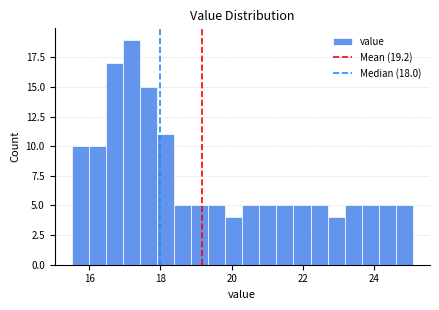

Read against the x-axis, roughly where is the centre of the tallest bar?

17.2